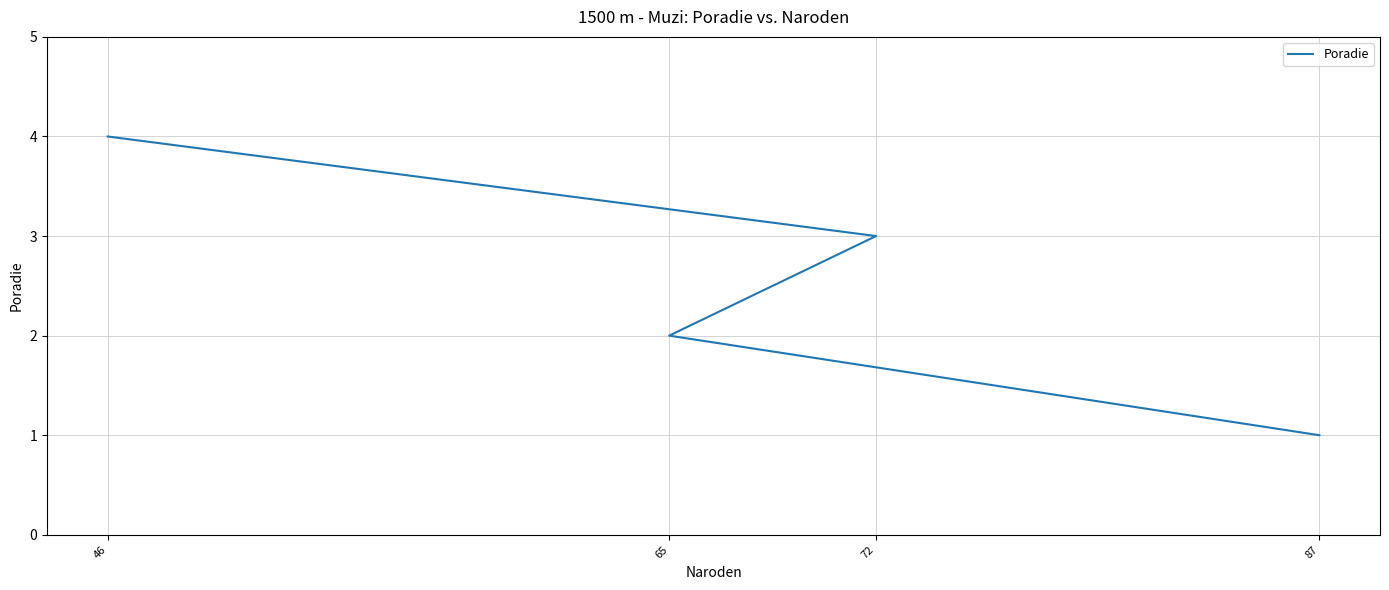

Which label corresponds to the largest value in the chart?

46